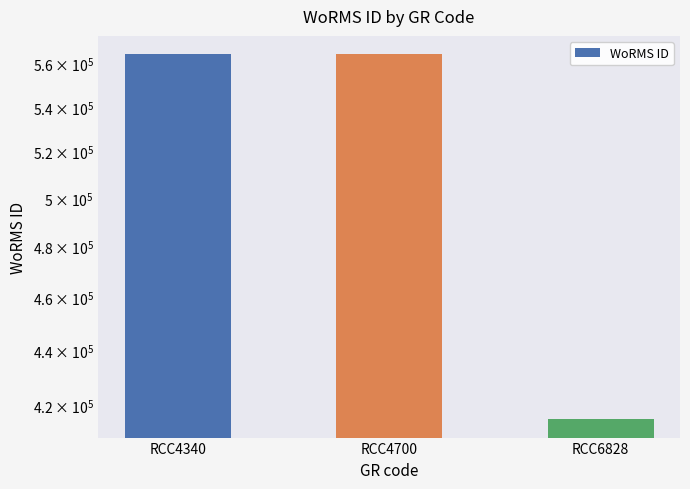

What is the average value?

514683